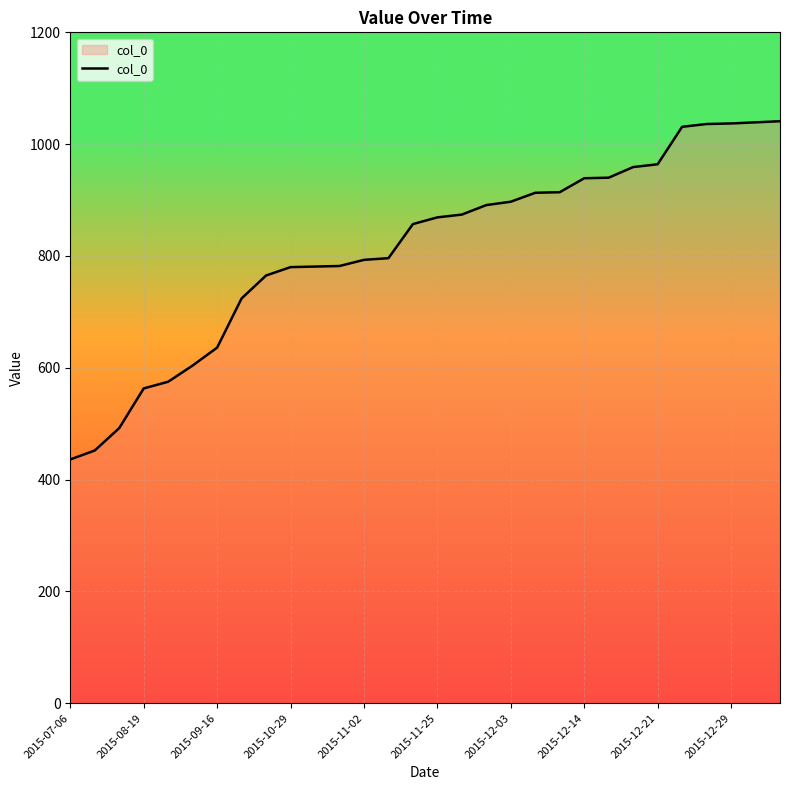

What is the maximum value shown in the chart?

1041